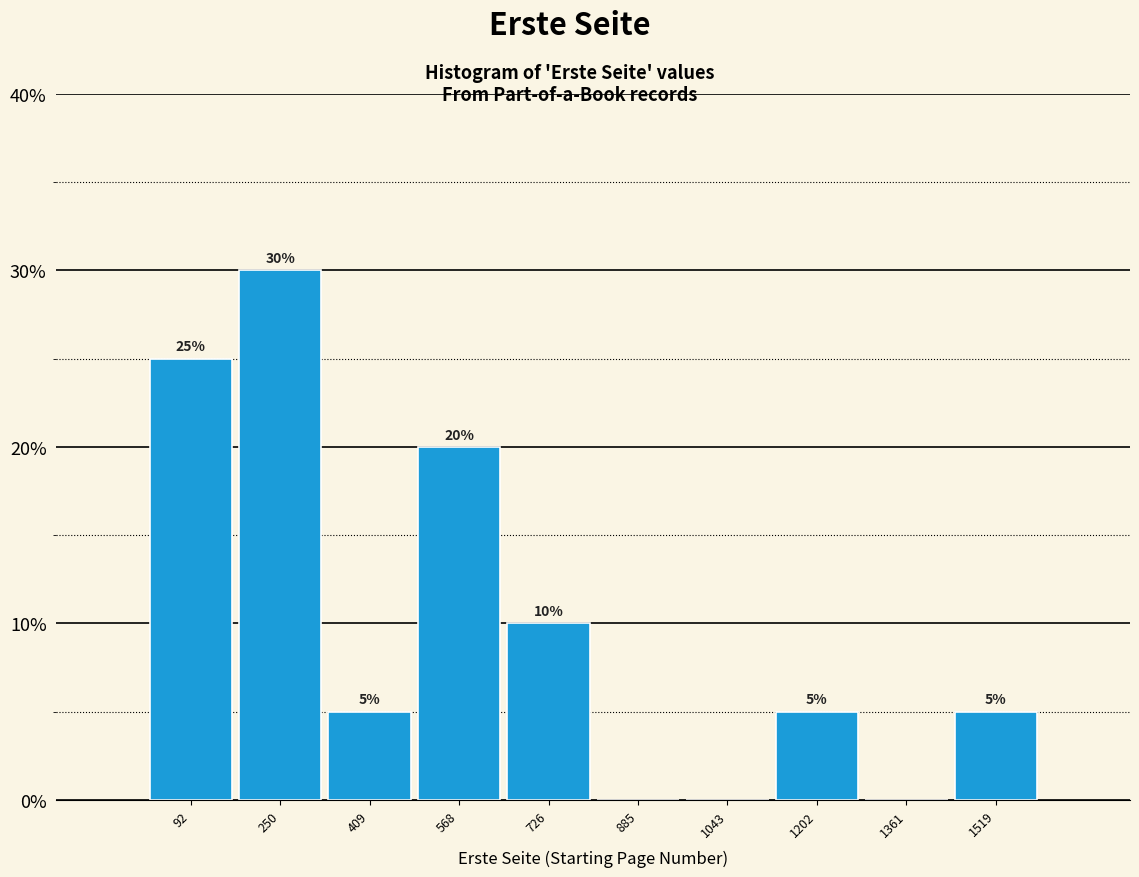

Which range on the x-axis has the tallest bar?

180 to 340